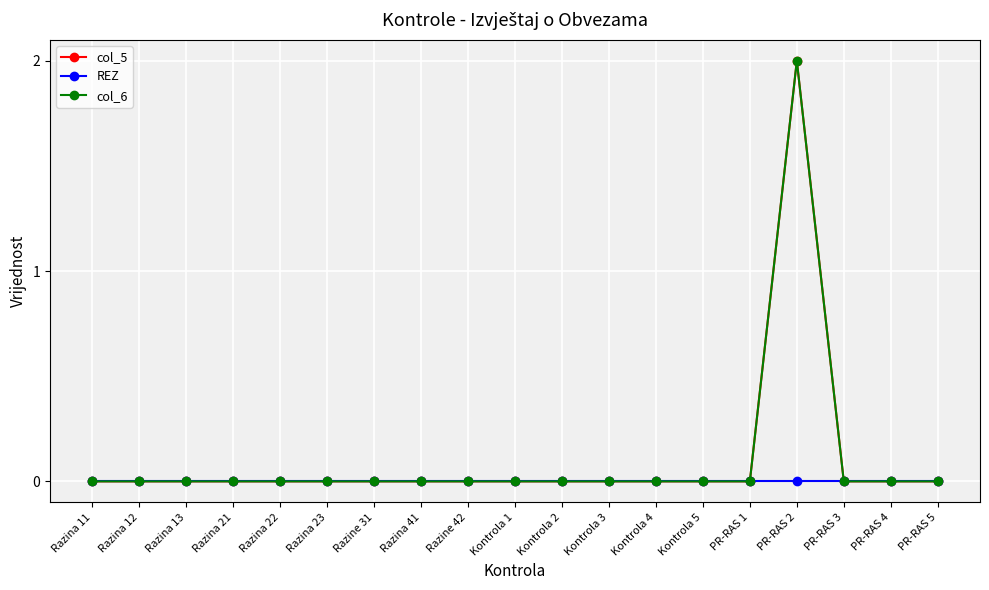

Is this an area chart (filled region under the line)?

No